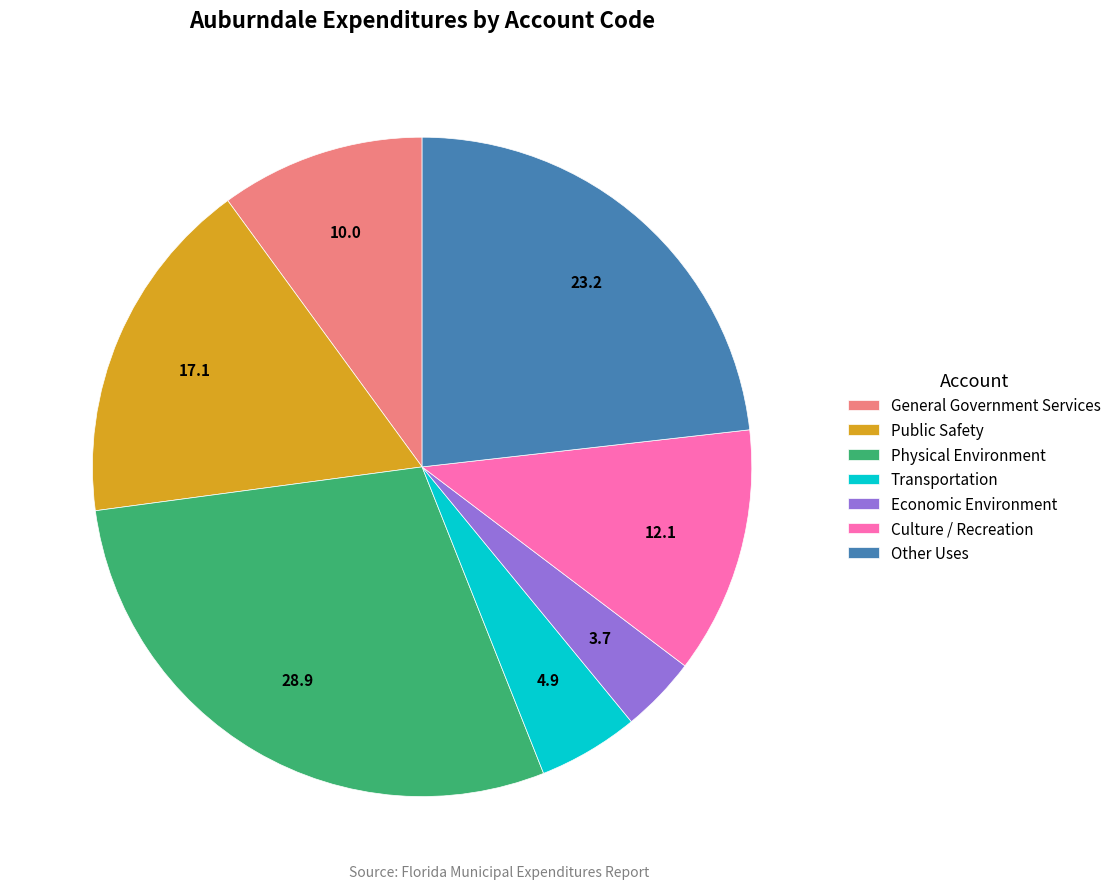

What is the largest slice in the pie chart?

Physical Environment